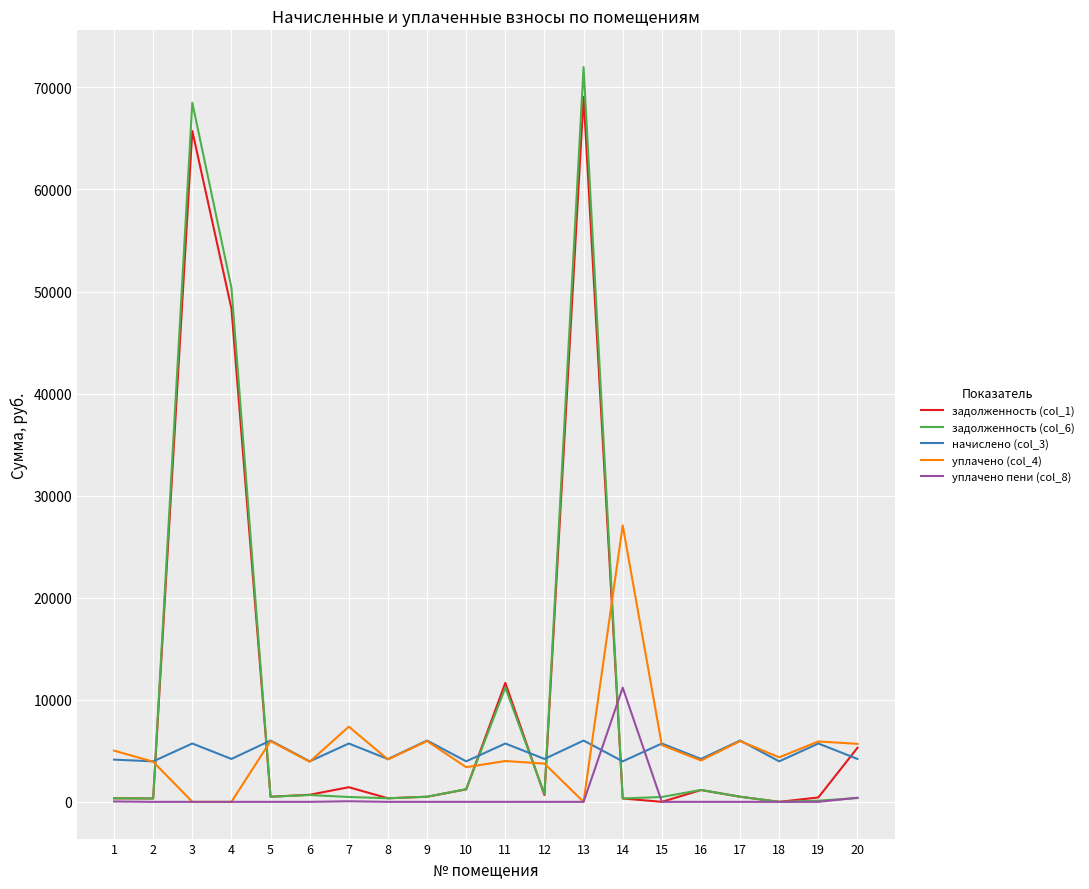

What is the sum of the задолженность (col_6) values at 10 and 11?

12428.3